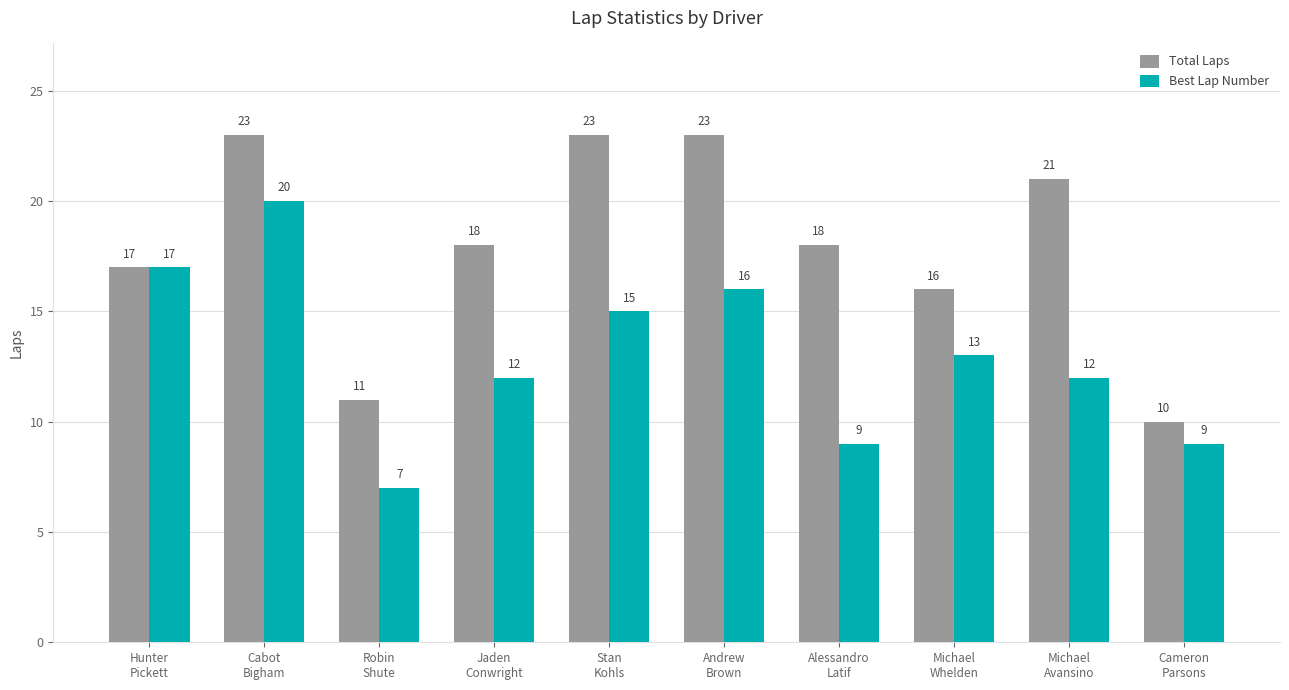

How many bars are there in each group?

2